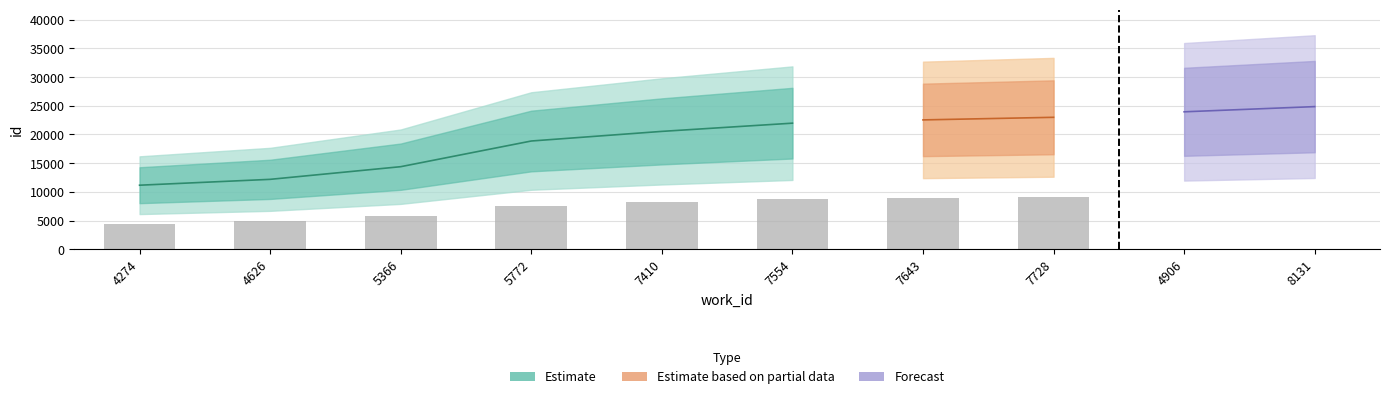

Reading right to left, transcribe all the data shown in this chart.

id: 8131=24856	4906=23951	7728=22993	7643=22542	7554=21972	7410=20542	5772=18867	5366=14396	4626=12192	4274=11171
work_id: 8131=8131	4906=4906	7728=7728	7643=7643	7554=7554	7410=7410	5772=5772	5366=5366	4626=4626	4274=4274